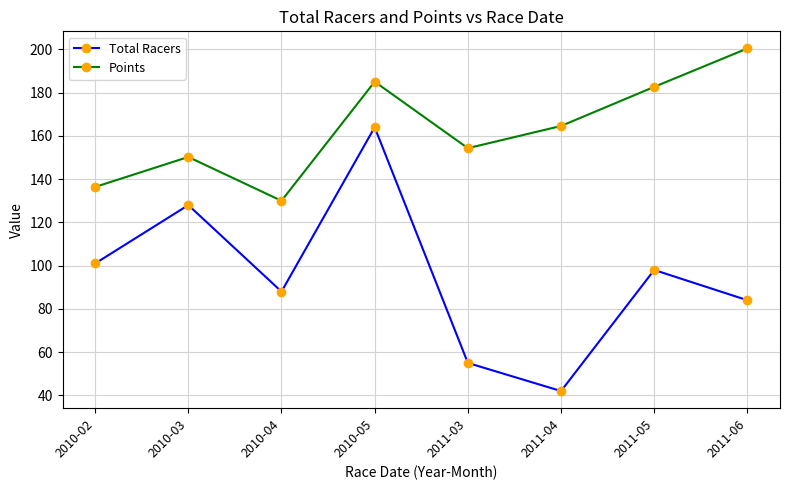

Reading left to right, what are all the values shown in this chart?

Total Racers: 101.0	128.0	88.0	164.0	55.0	42.0	98.0	84.0
Points: 136.4	150.3	130.0	185.1	154.3	164.6	182.7	200.4